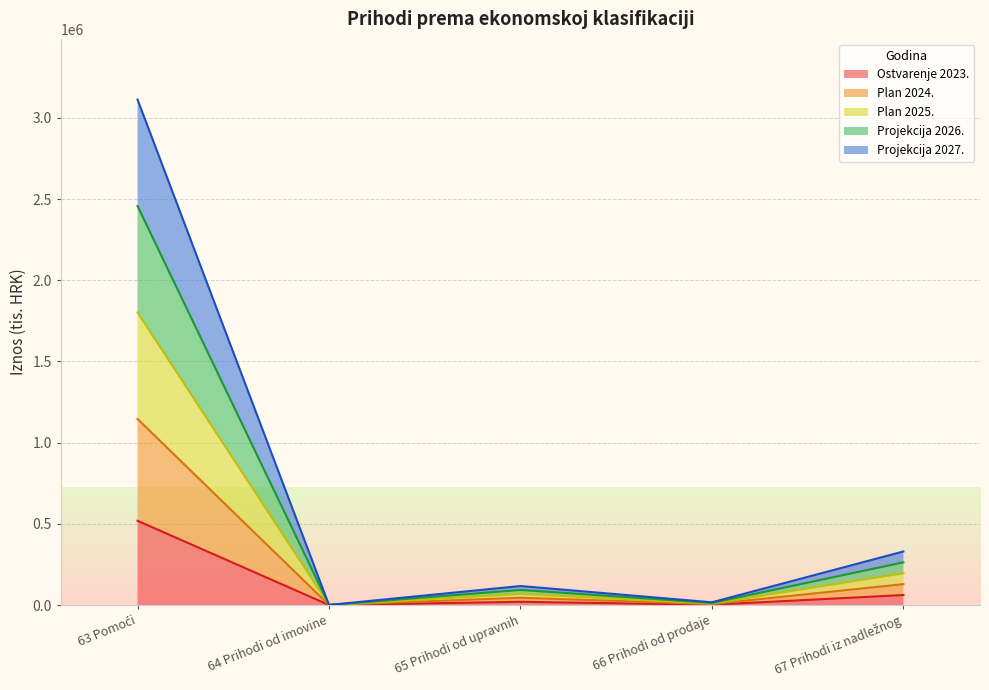

Where is the first local minimum for Projekcija 2026.?

64 Prihodi od imovine